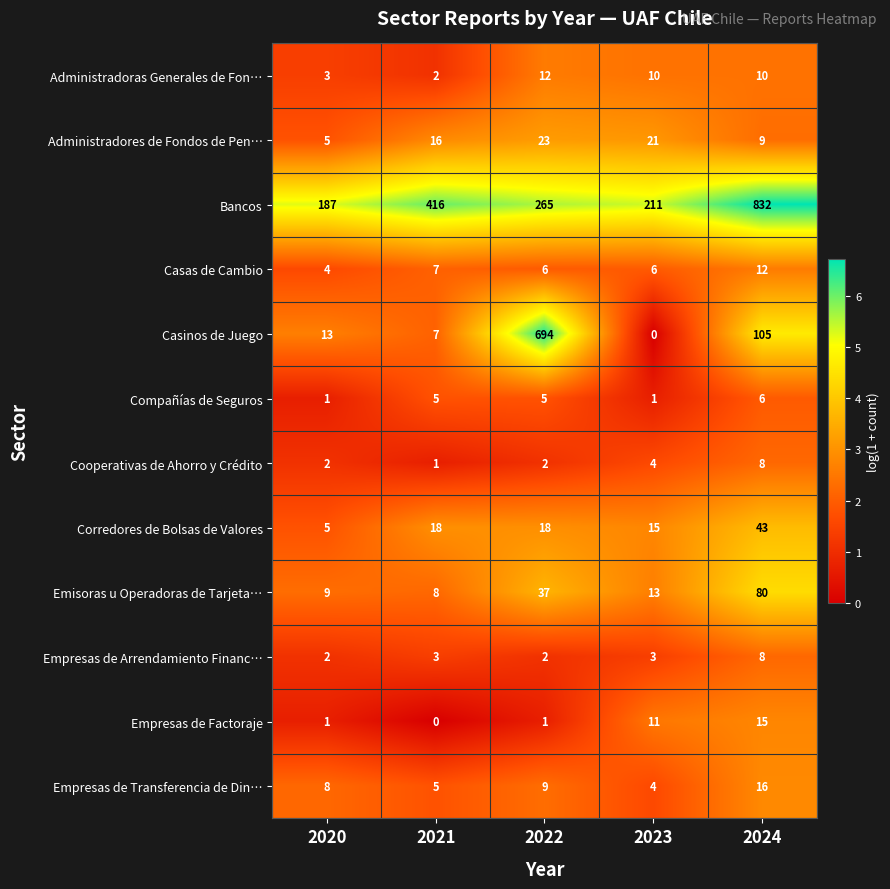

True or false: Corredores de Bolsas de Valores has a value of 18 at 2022.

True